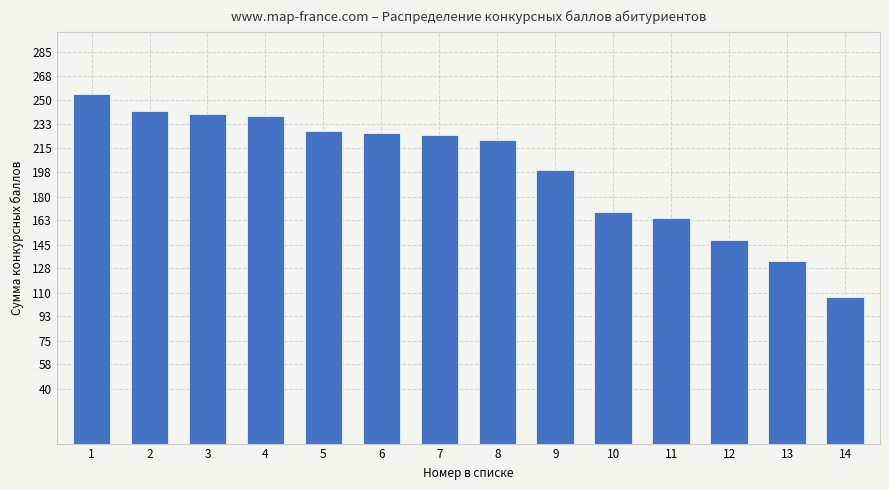

Is it true that the value at 13 is 133?

True